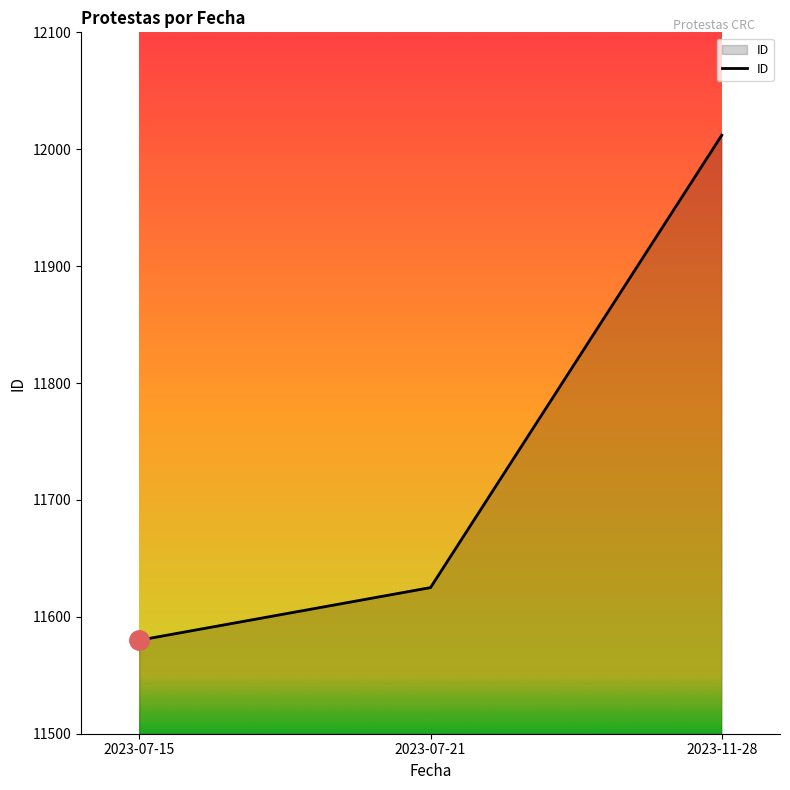

Reading right to left, transcribe all the data shown in this chart.

2023-11-28=12012	2023-07-21=11625	2023-07-15=11580